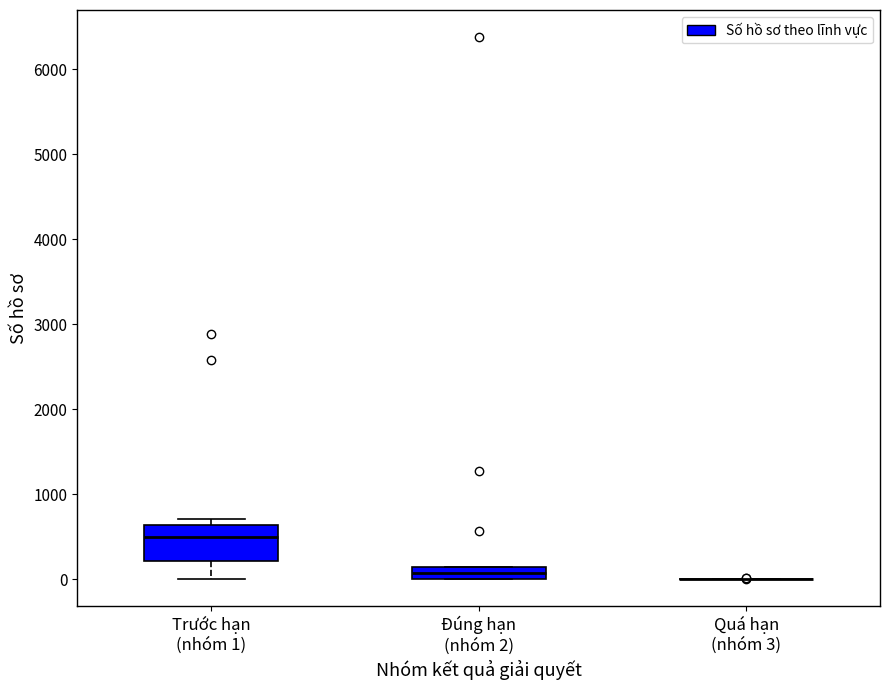

Which box is the tallest, from its lower edge to its upper edge?

Trước hạn (nhóm 1)